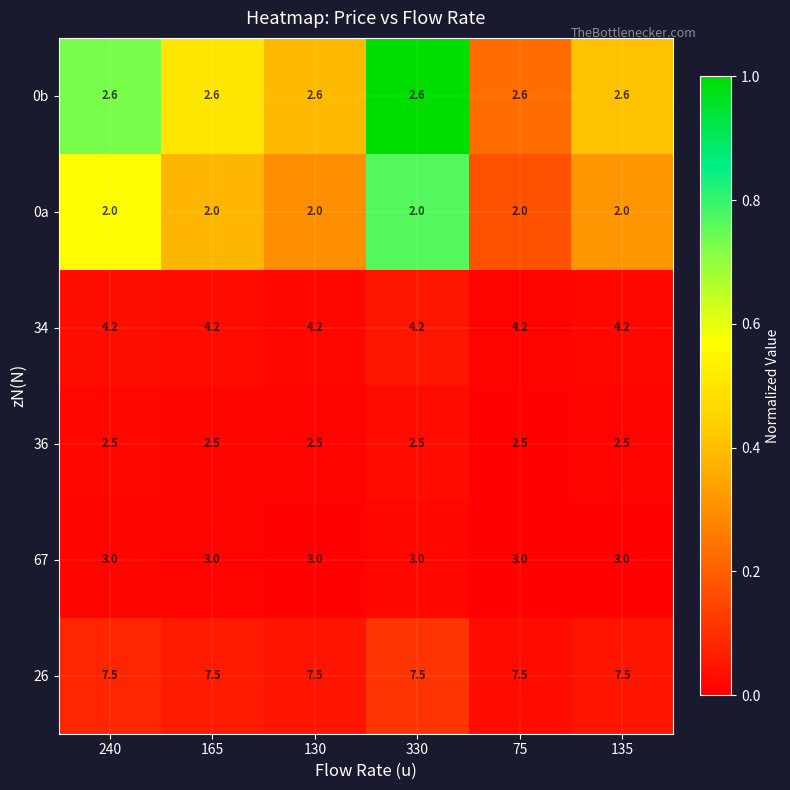

What is the spread (max minus min) of values at 240?

5.5